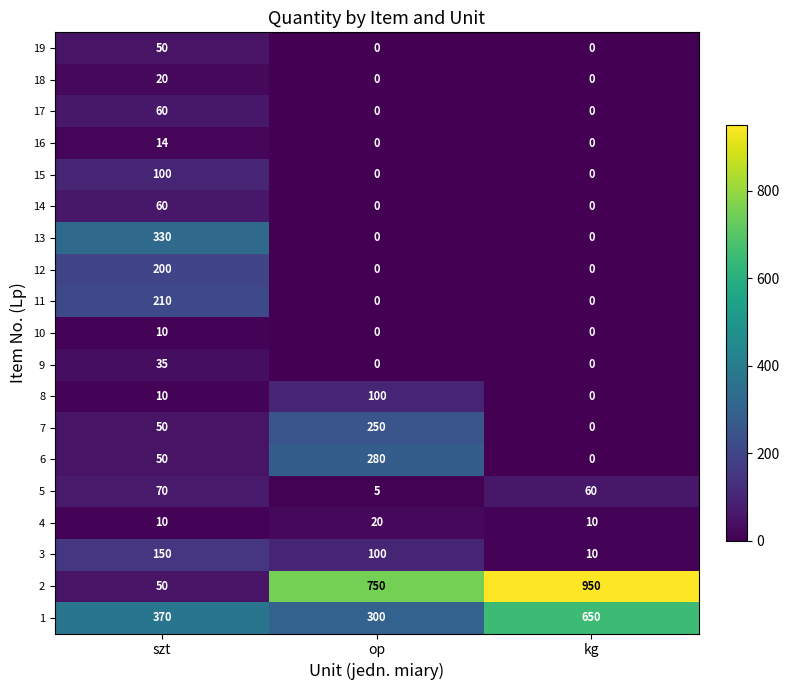

At which category is the sum across all series the highest?

szt